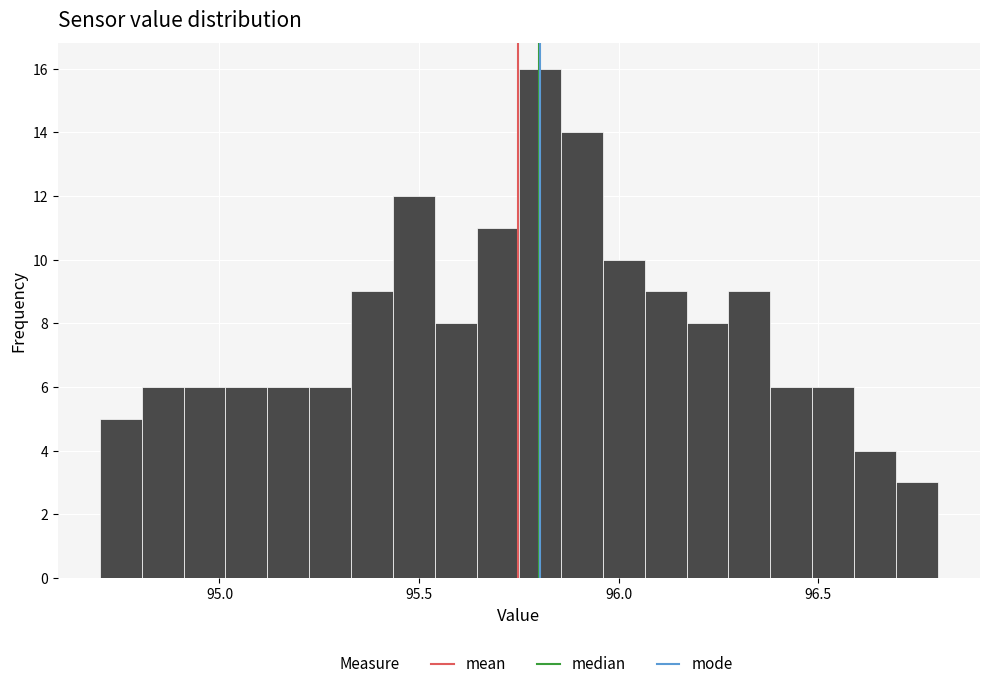

Around what value on the x-axis is the tallest bar? Give the approximate position of its centre, as read against the axis.

95.80